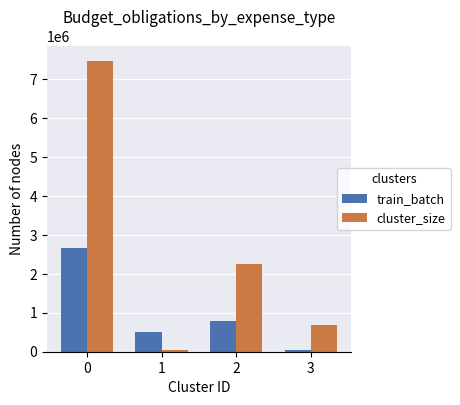

What is the sum of all cluster_size values?

10454845